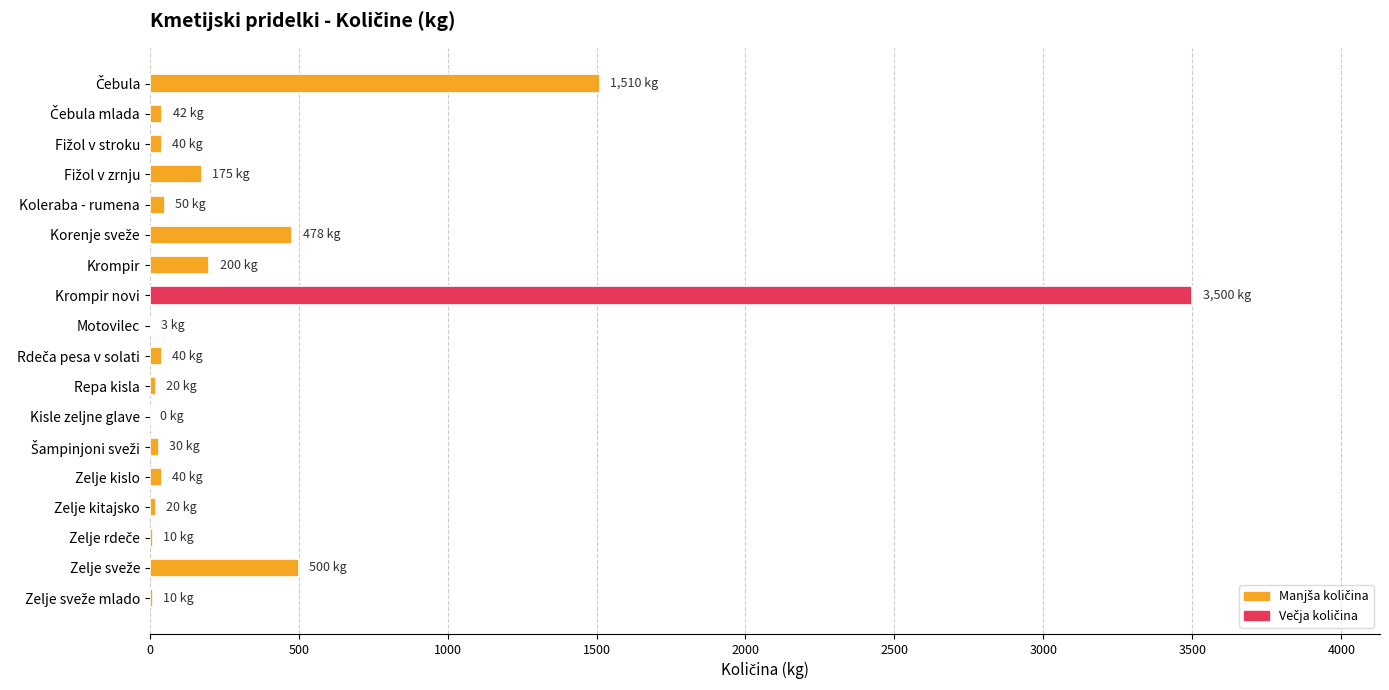

What is the change in value from Krompir to Krompir novi?

+3300